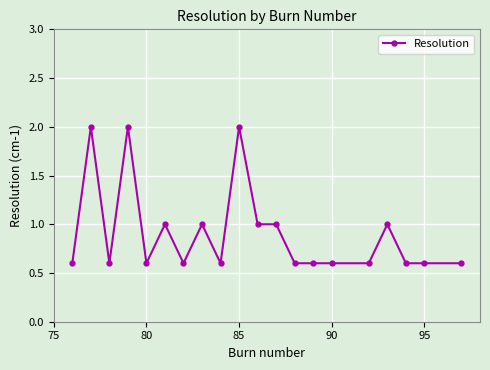

What is the difference between the maximum and minimum values?

1.4